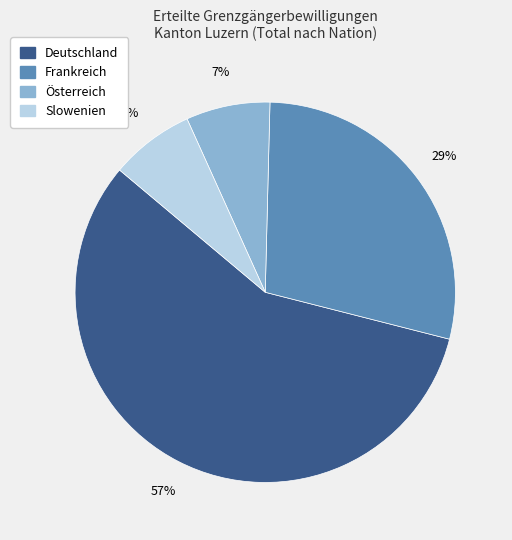

Is it true that Österreich is 1% of the pie?

False